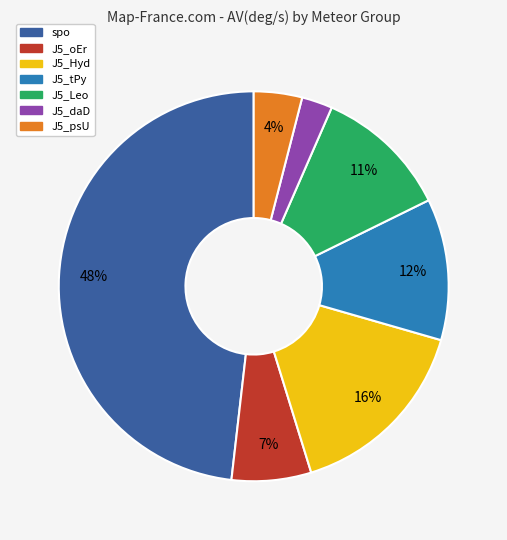

To the nearest percent, what is the average slice percentage?

14%